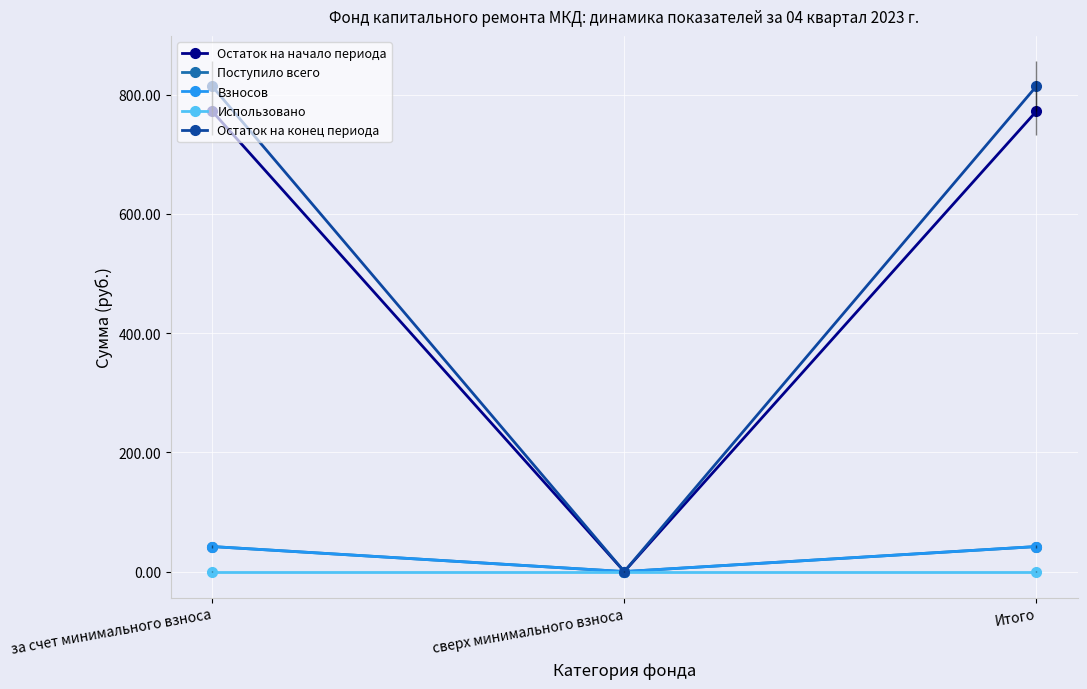

At which label does Остаток на конец периода reach its minimum?

сверх минимального взноса